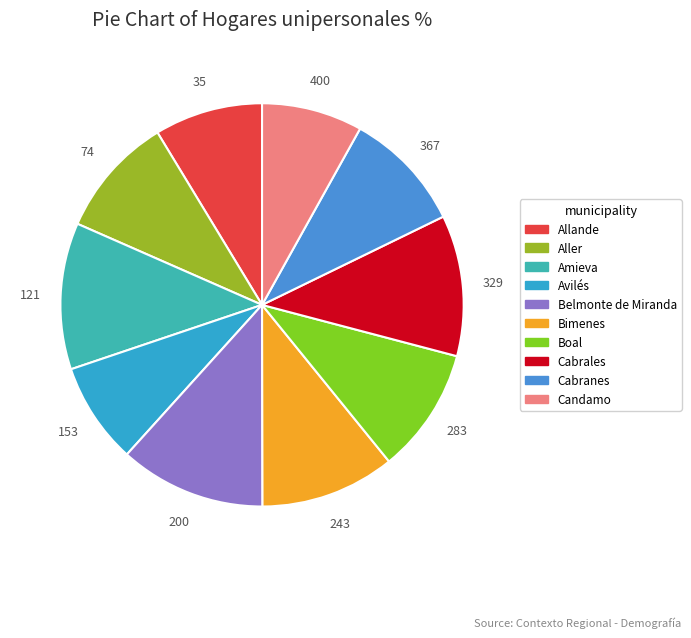

The Boal slice represents 10% of the pie. True or false?

True